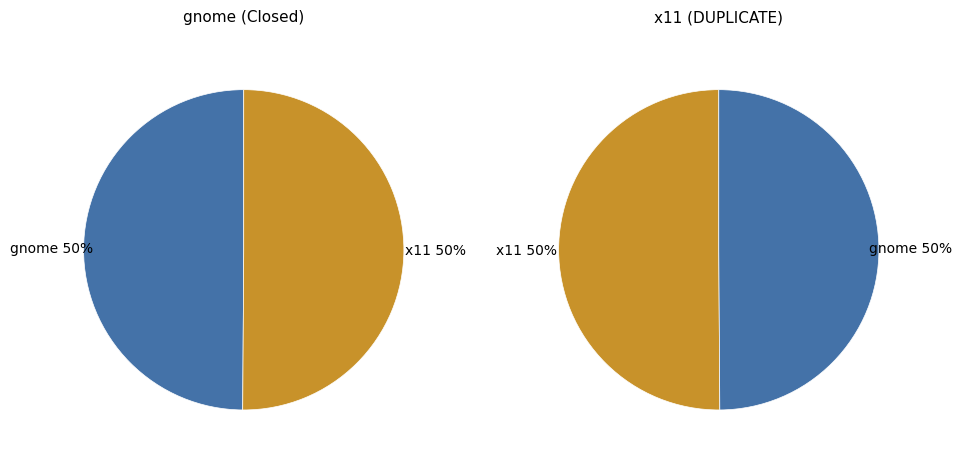

Which slice is the smallest?

gnome